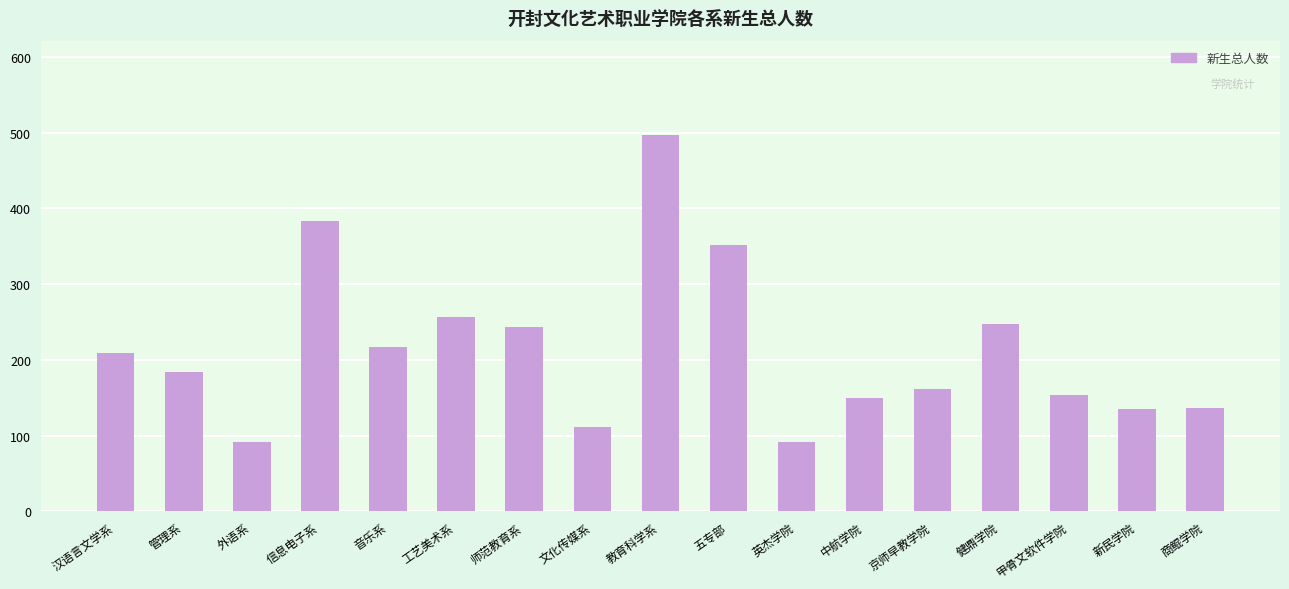

What is the label of the 8th bar from the left?

文化传媒系